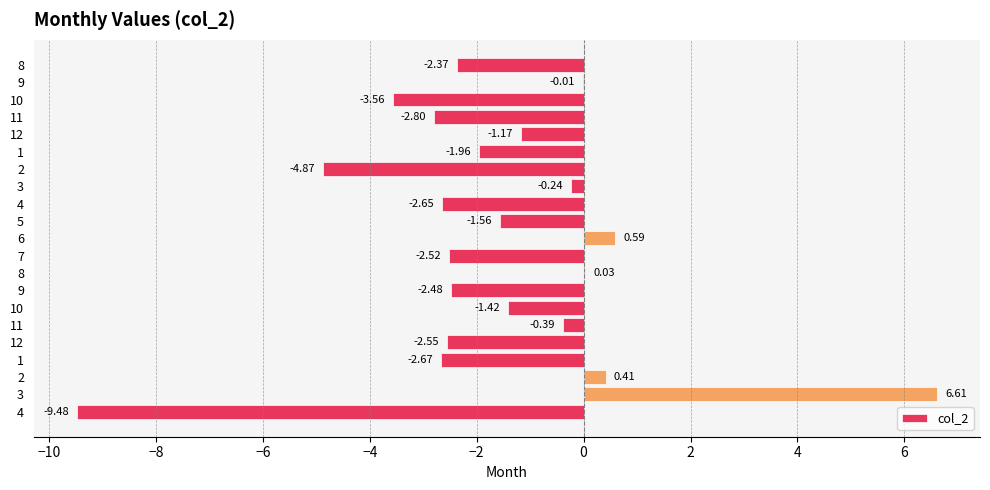

True or false: the data shows -3.4 at 7.

False